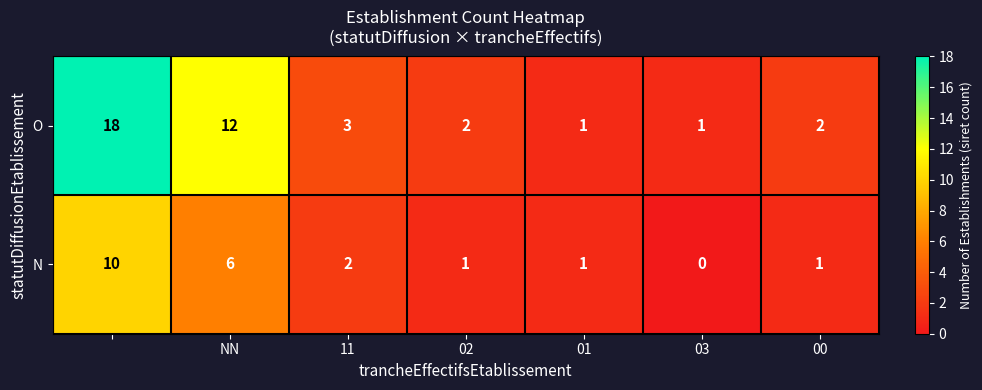

What is the greatest value displayed?

18